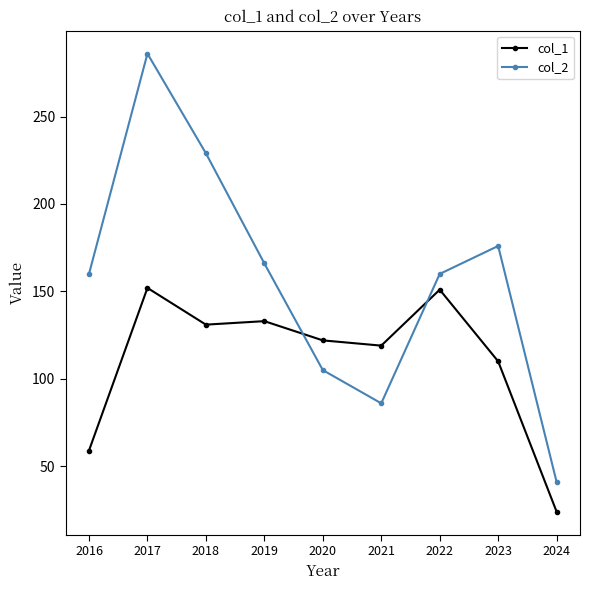

Does the chart have visible grid lines?

No